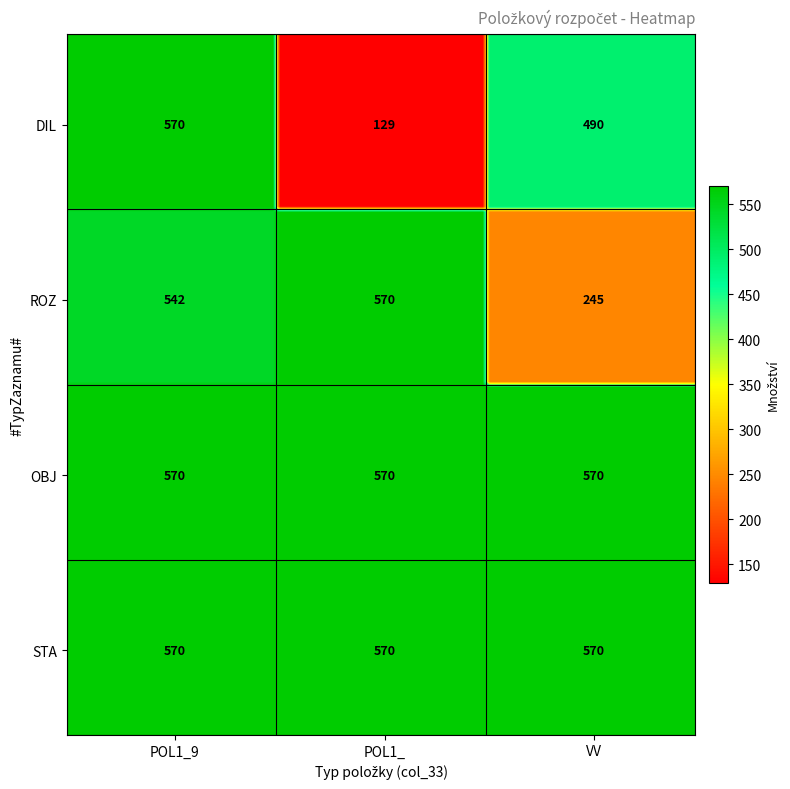

The ROZ series shows 542 at POL1_9. True or false?

True